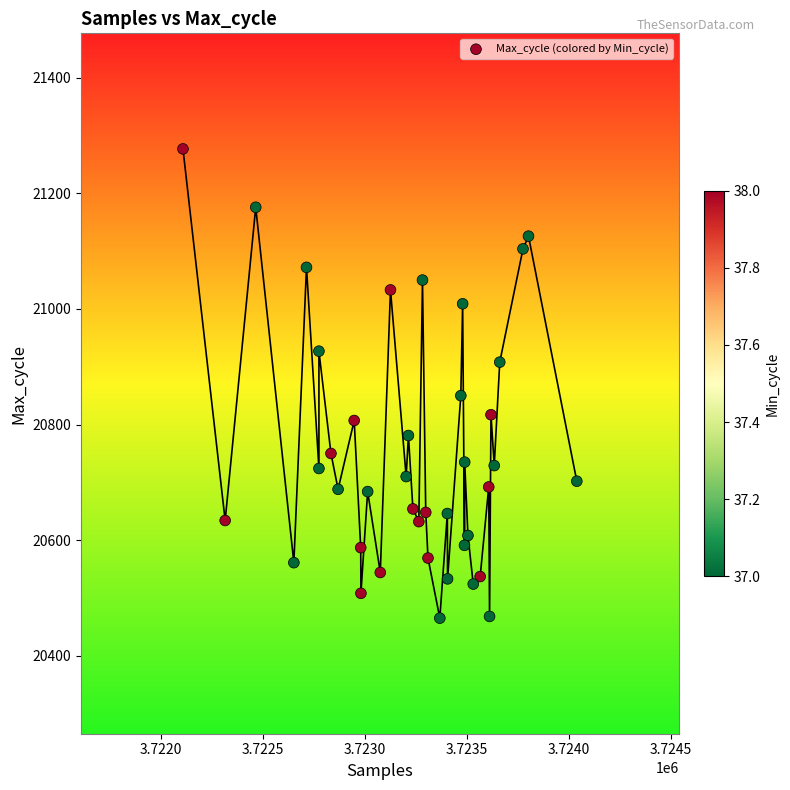

What Y value in the scatter plot is closest to 20871?

20850